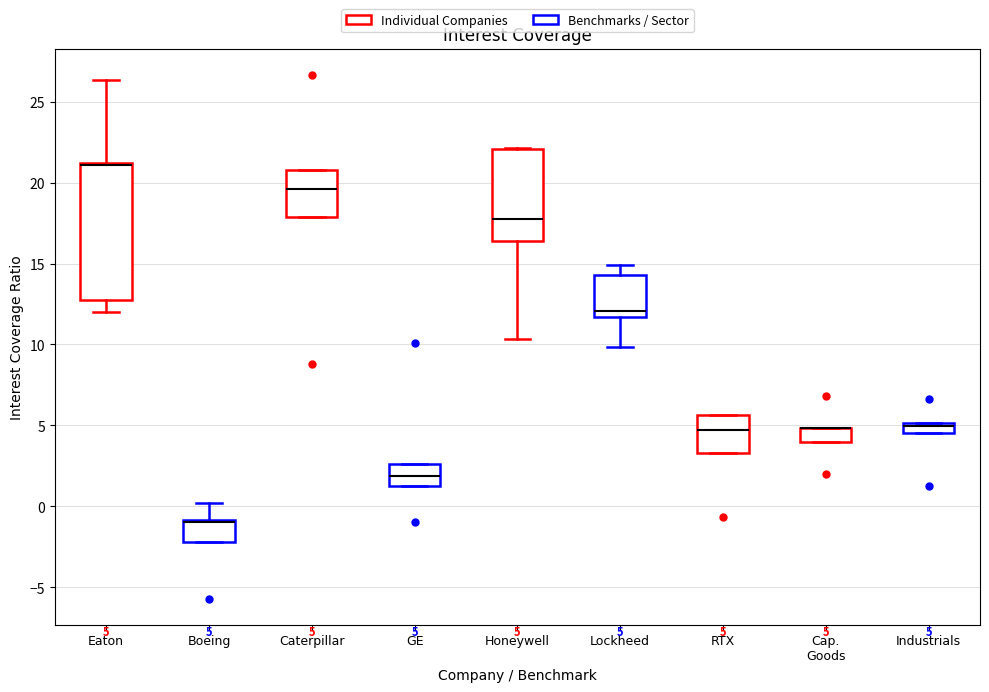

Which box is the tallest, from its lower edge to its upper edge?

Eaton